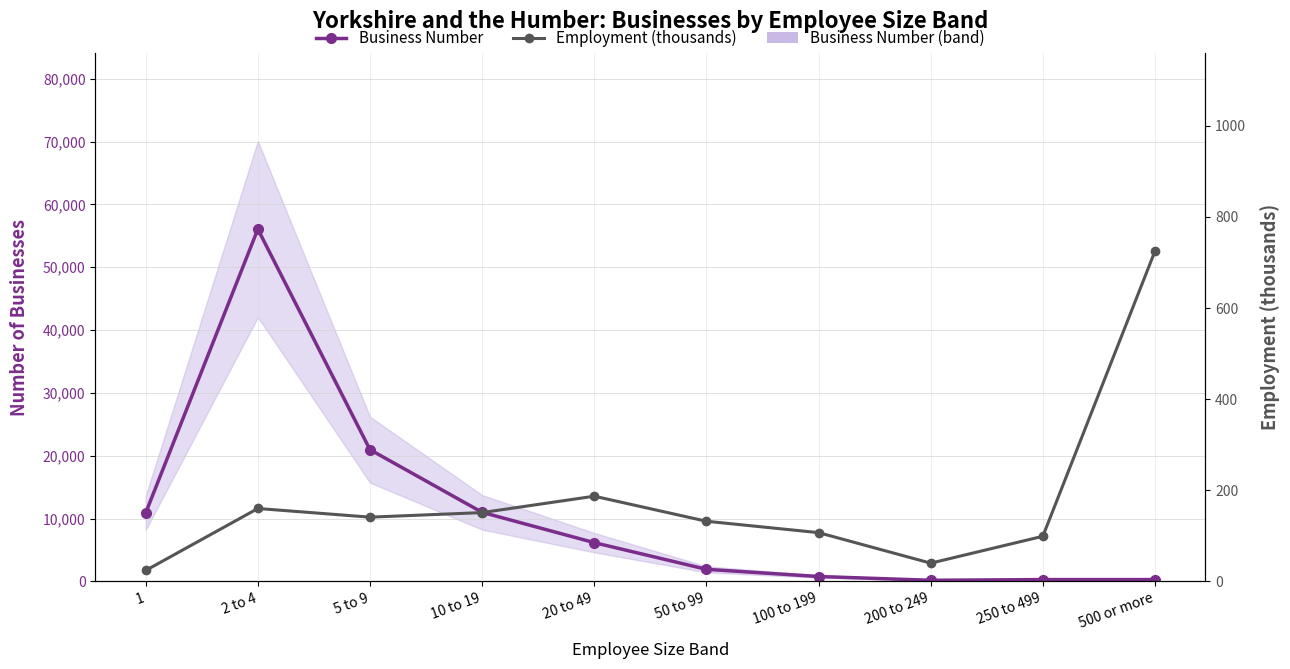

In Business Number, how many points are higher than both neighbors (excluding endpoints)?

1